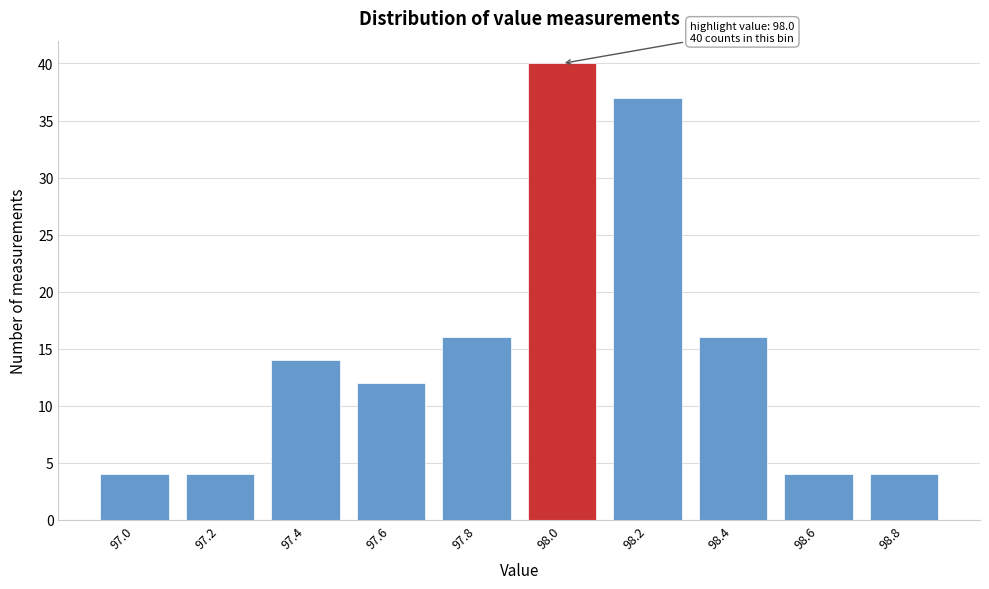

Reading left to right, extract all data points from this chart.

4	4	14	12	16	40	37	16	4	4